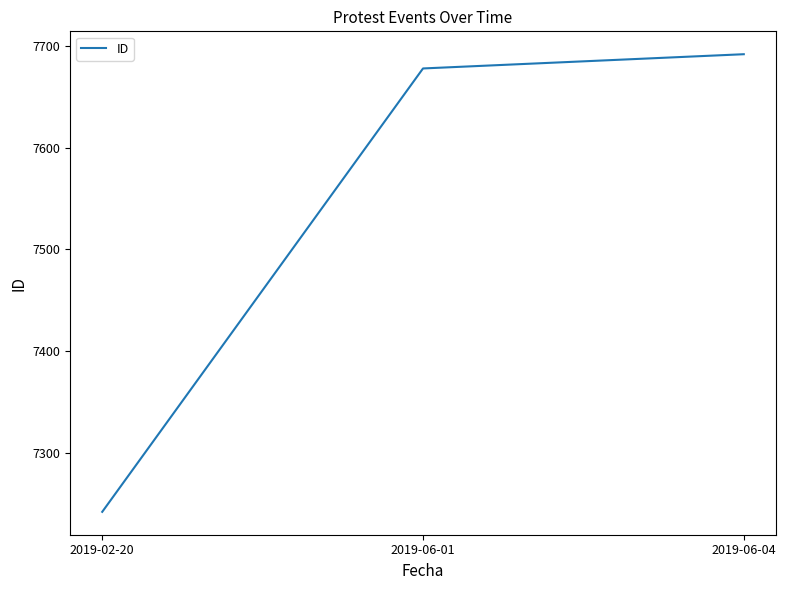

Which category has the highest value across all series?

2019-06-04